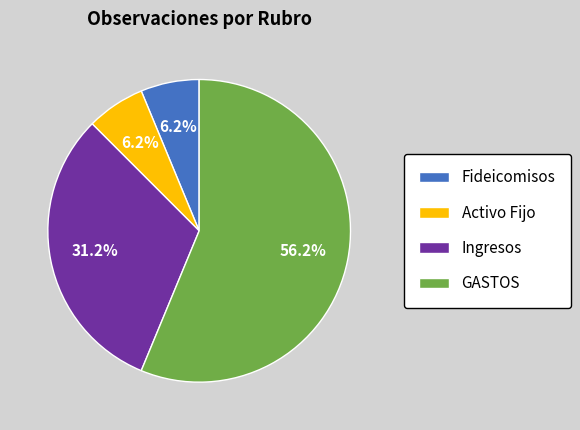

Is there any slice that represents more than half of the pie?

Yes